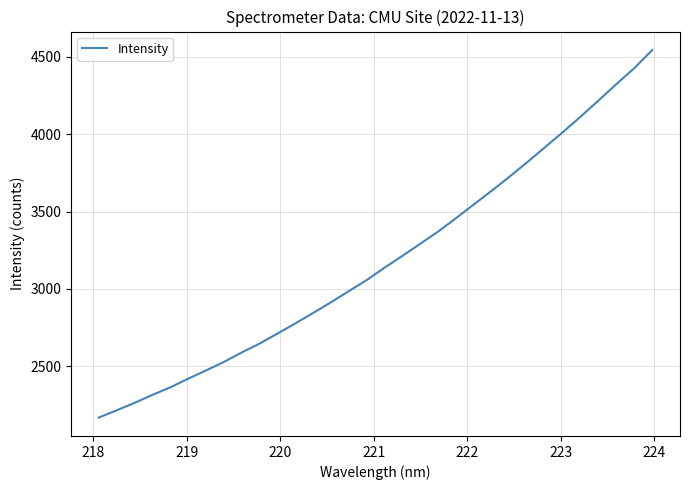

What is the minimum value shown in the chart?

2170.3